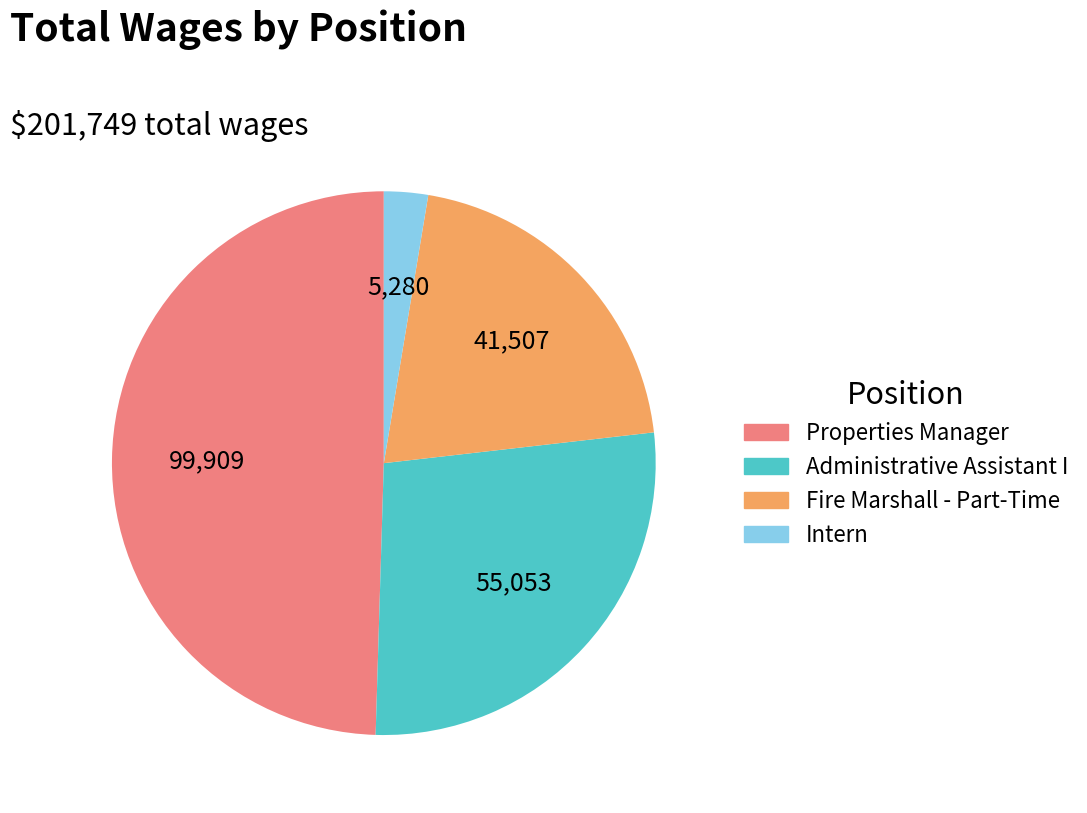

Is it true that Fire Marshall - Part-Time is 30% of the pie?

False